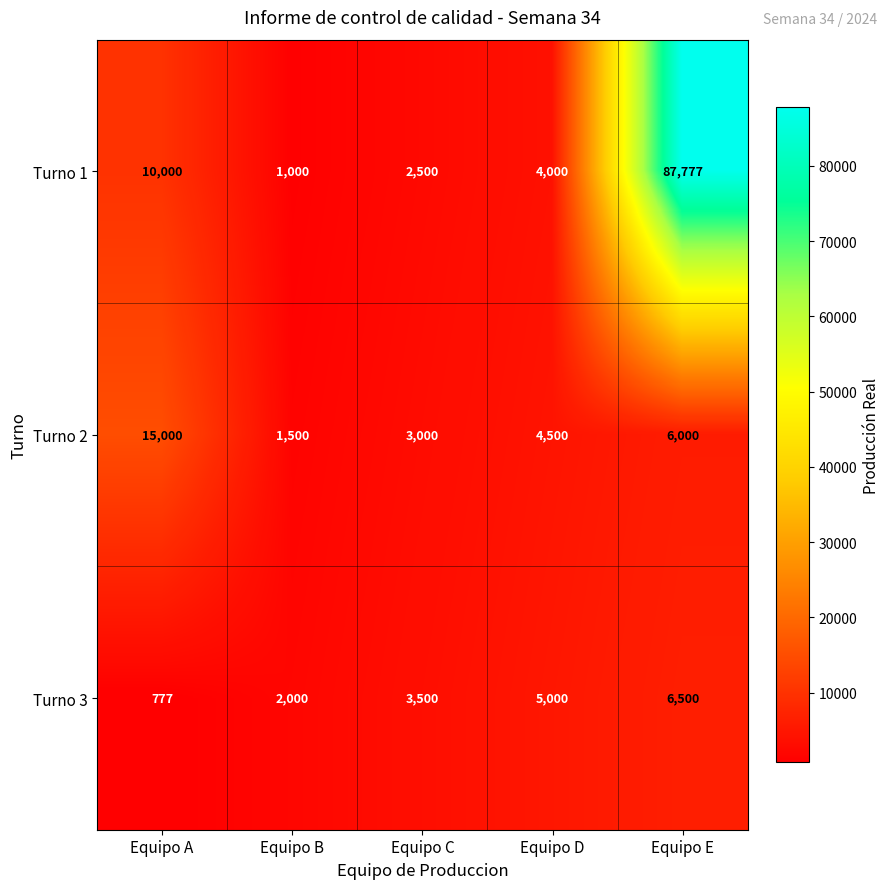

How many distinct data groups are displayed?

3